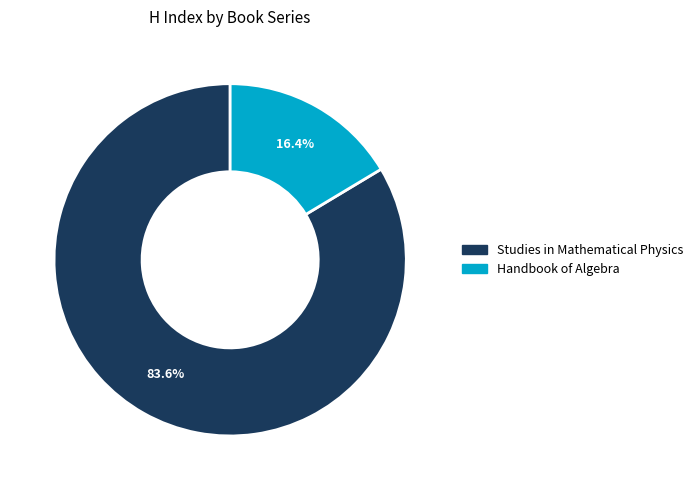

To the nearest percent, what is the combined percentage of Handbook of Algebra and Studies in Mathematical Physics?

100%